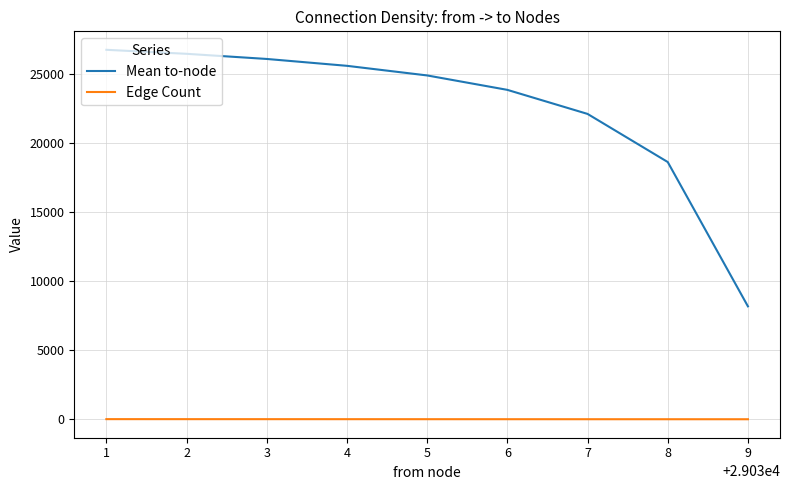

Rank the series by their maximum value, from lowest to highest.

Edge Count, Mean to-node